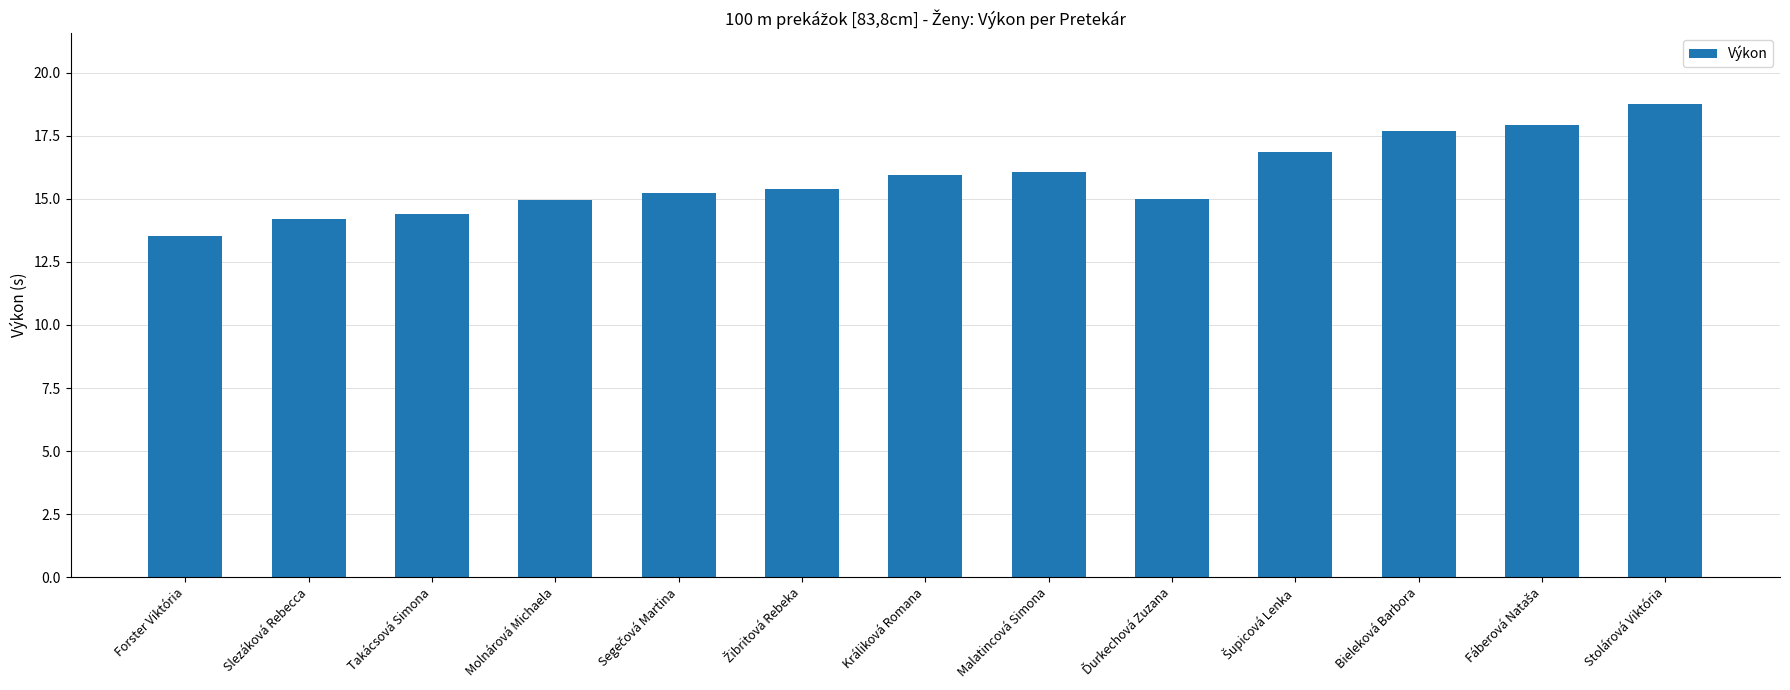

What is the label of the 11th bar from the left?

Bieleková Barbora